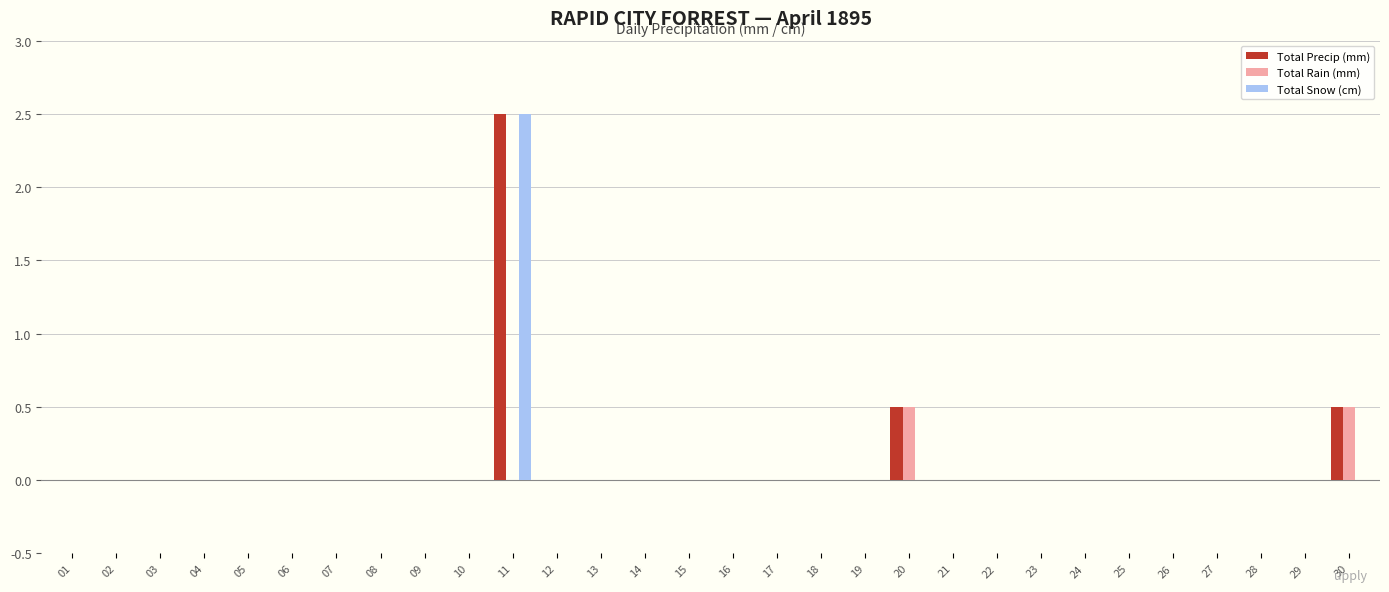

At which category is the sum across all series the highest?

11